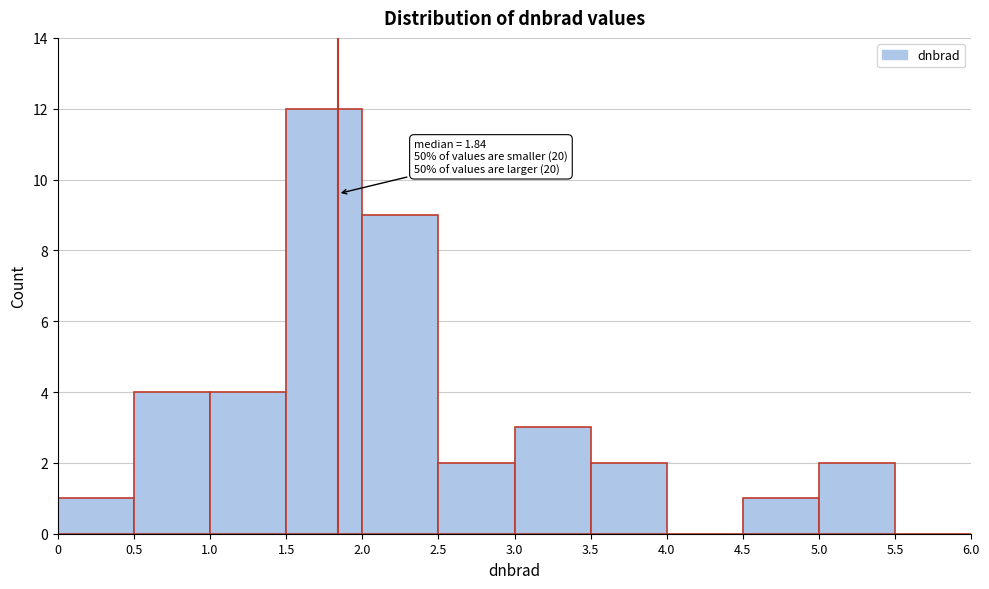

Over which range of the x-axis is the bar tallest?

1.5 to 2.0